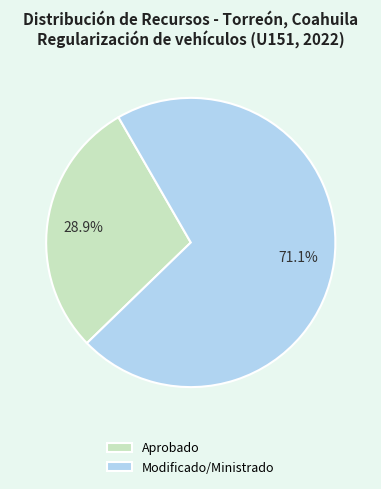

Count the number of slices in the pie.

2